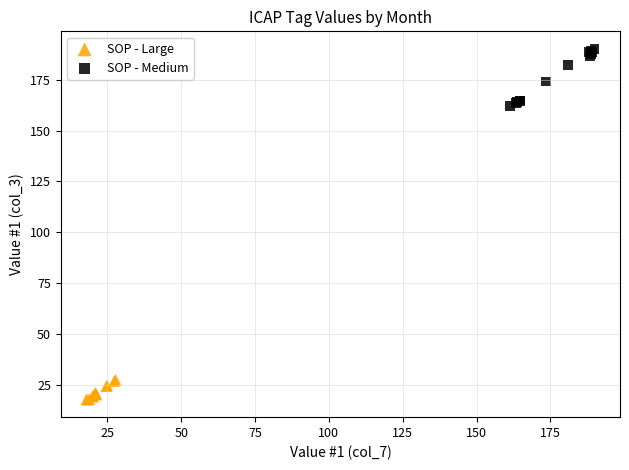

Which series reaches the minimum Y coordinate?

SOP - Large